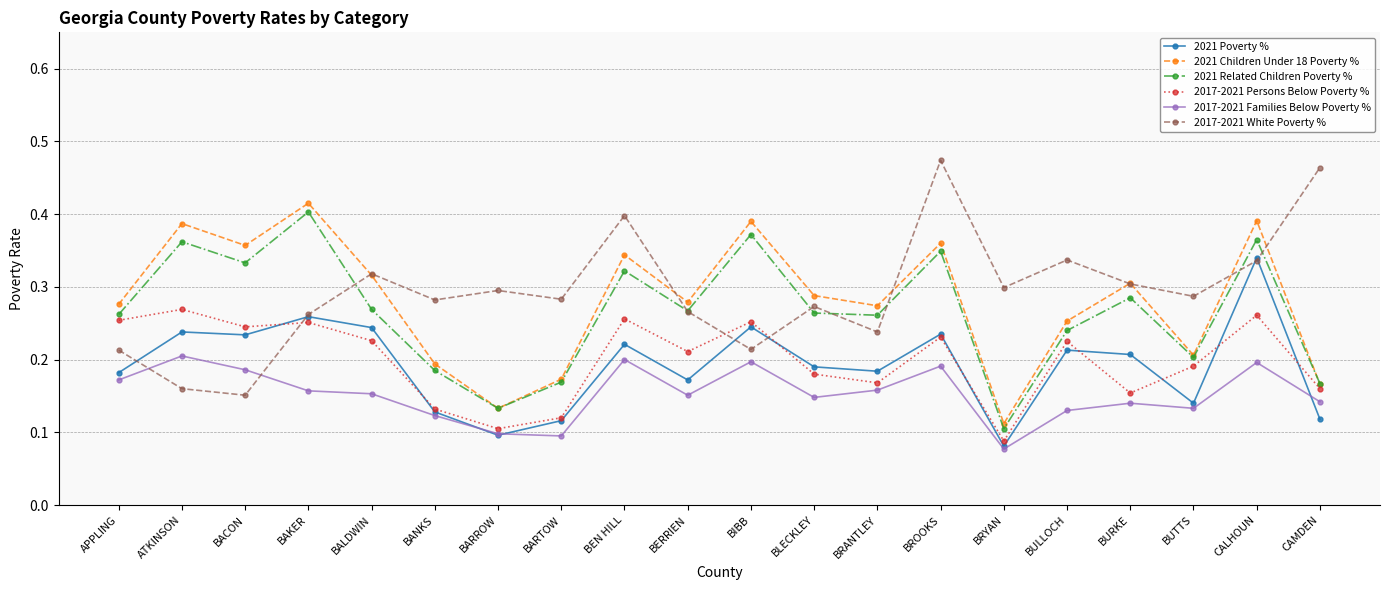

How many lines are shown in the chart?

6